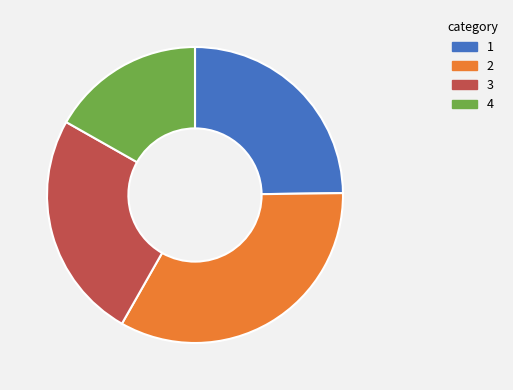

What is the ratio of the value at 4 to the value at 3?

0.7